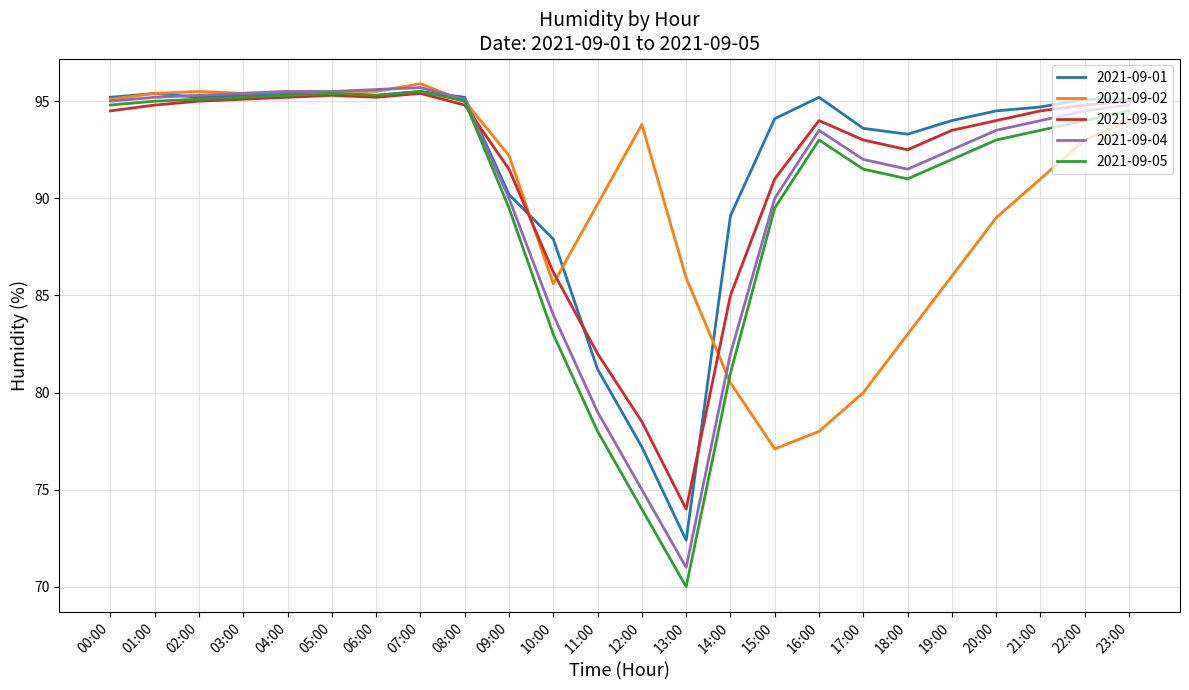

Which series changed the most between 03:00 and 11:00?

2021-09-05